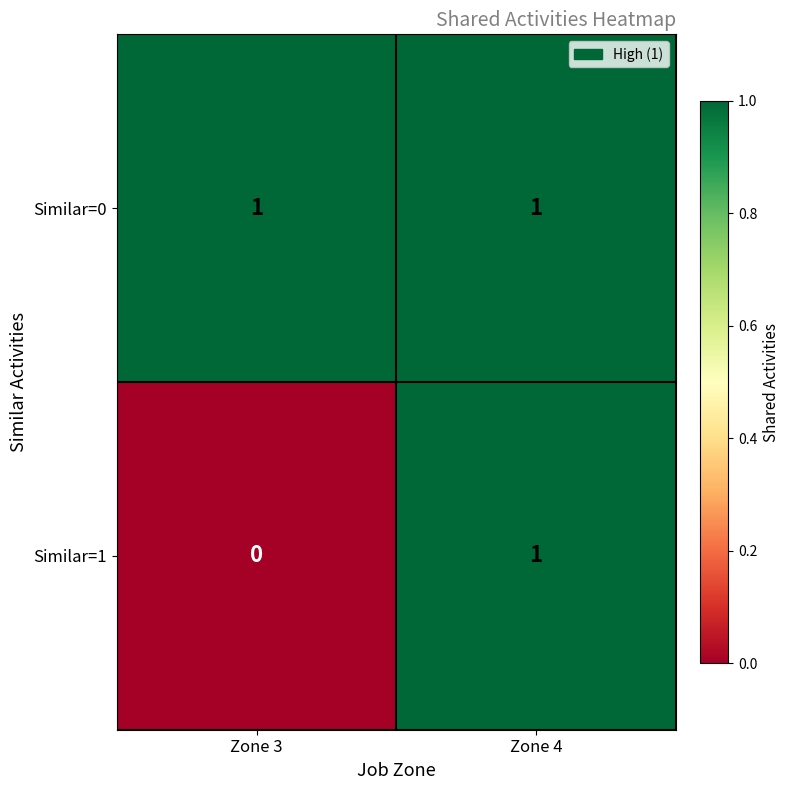

Rank the series at Zone 3 from highest to lowest value.

Similar=0, Similar=1